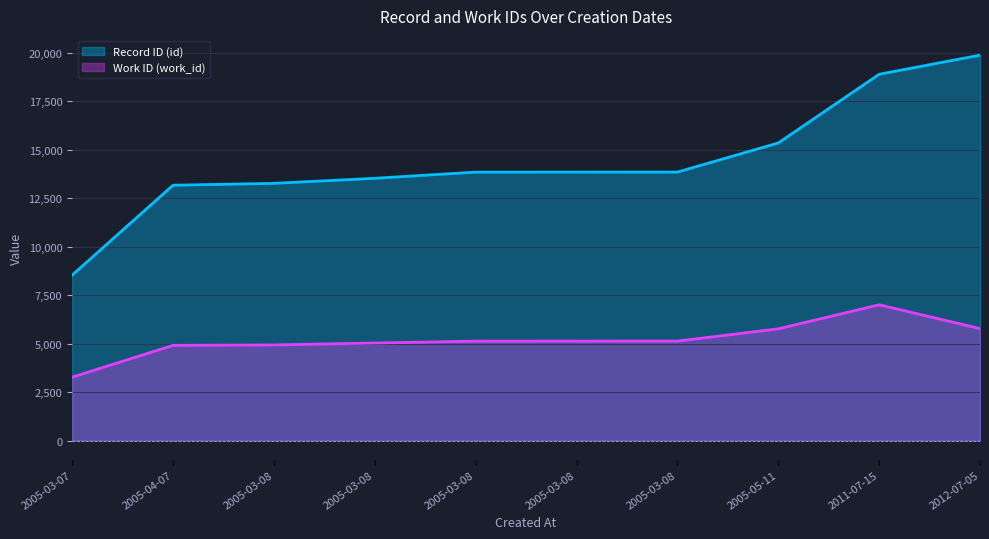

Reading right to left, what are all the values shown in this chart?

Record ID (id): 2012-07-05=19868	2011-07-15=18883	2005-05-11=15341	2005-03-08=13841	2005-03-08=13839	2005-03-08=13838	2005-03-08=13521	2005-03-08=13259	2005-04-07=13163	2005-03-07=8531
Work ID (work_id): 2012-07-05=5772	2011-07-15=7000	2005-05-11=5759	2005-03-08=5128	2005-03-08=5127	2005-03-08=5126	2005-03-08=5028	2005-03-08=4930	2005-04-07=4908	2005-03-07=3270